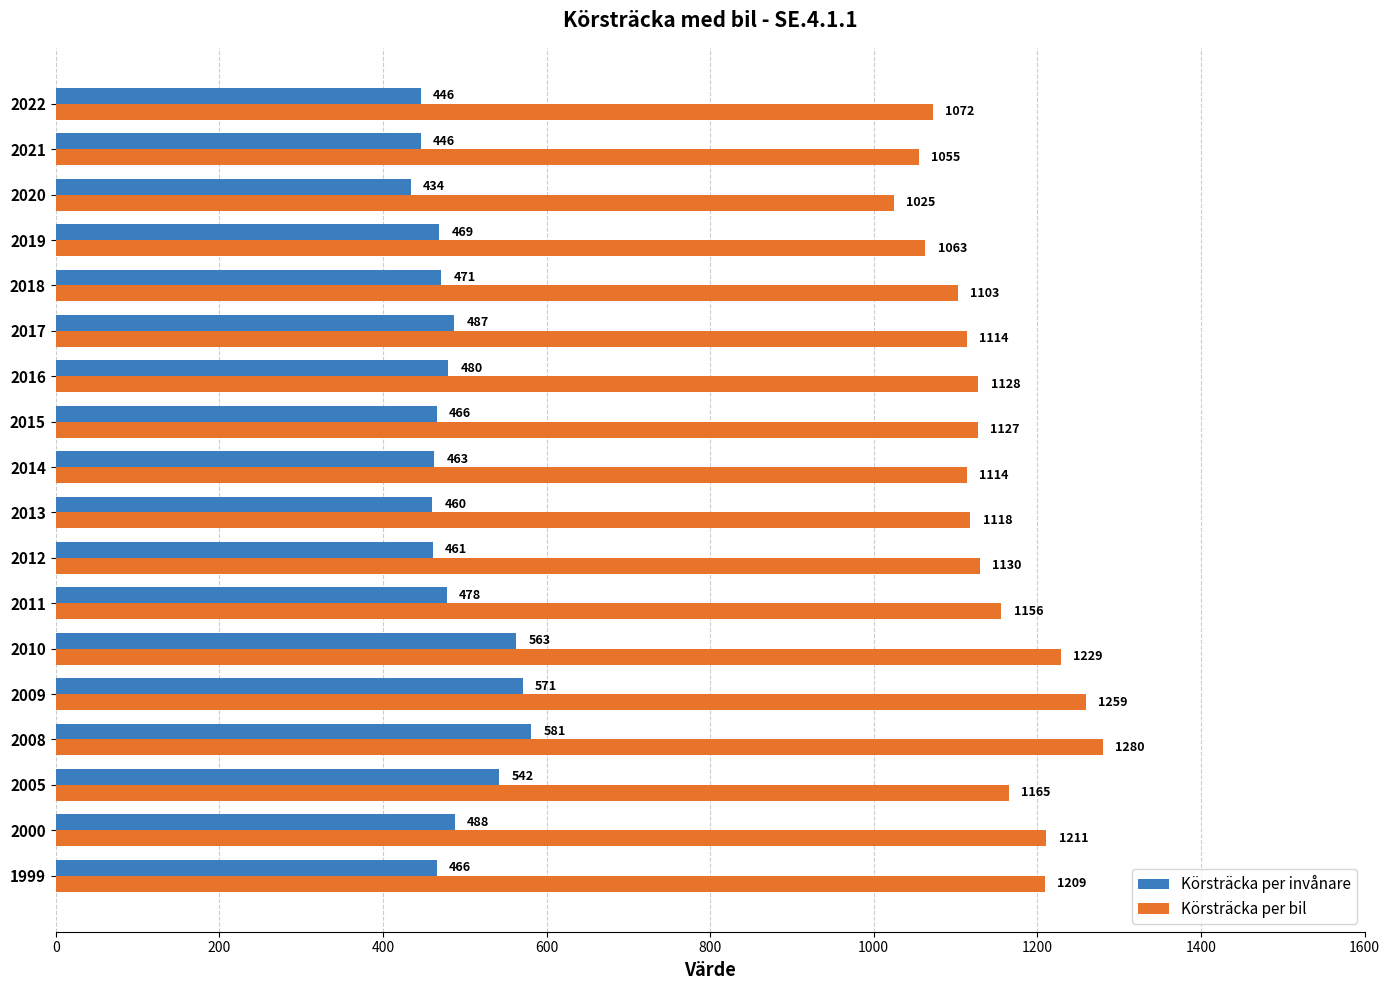

Which category has the lowest value in the Körsträcka per invånare series?

2020